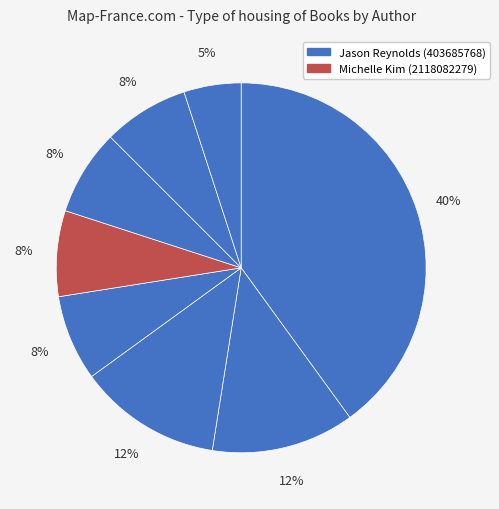

How many slices are in this pie chart?

8